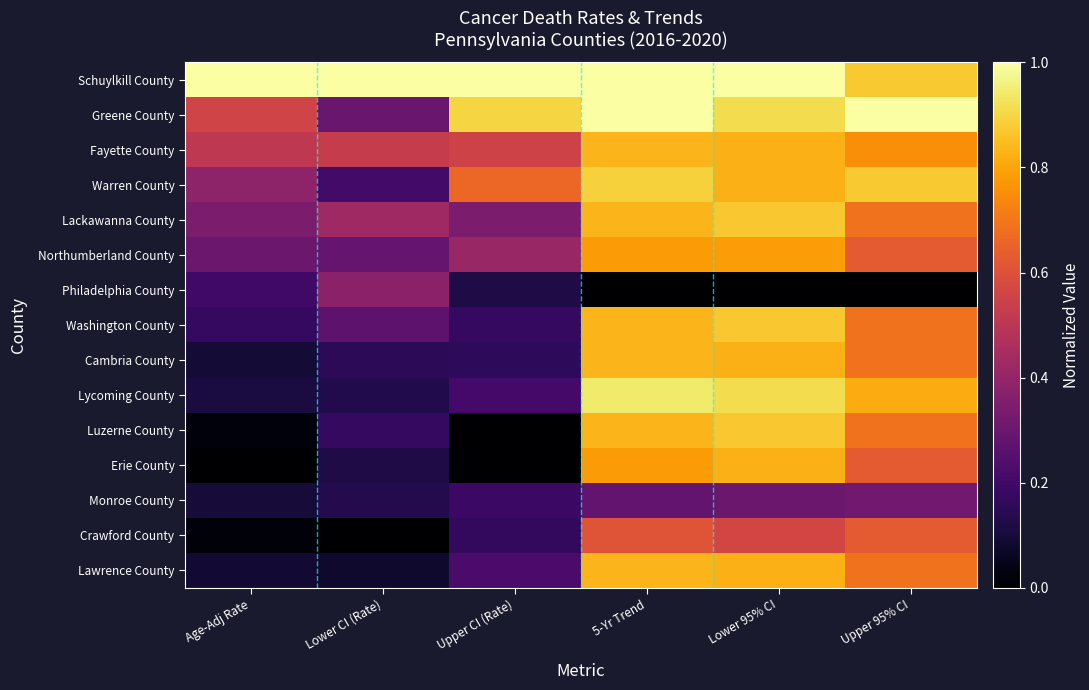

At which category is the sum across all series the highest?

5-Yr Trend